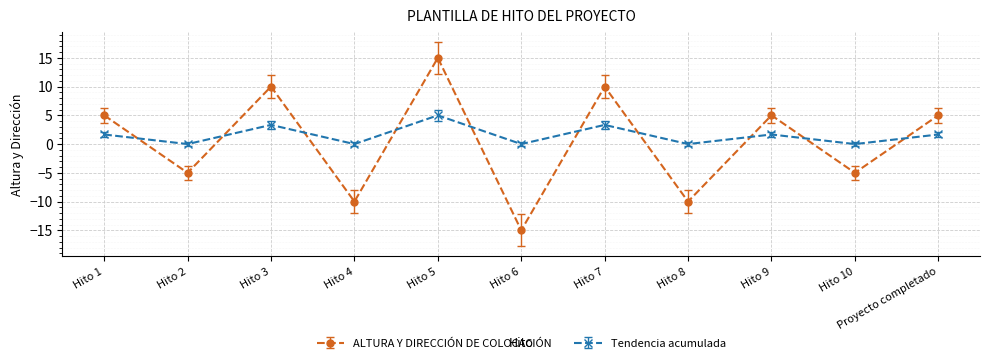

How many values in ALTURA Y DIRECCIÓN DE COLOCACIÓN are above zero?

6